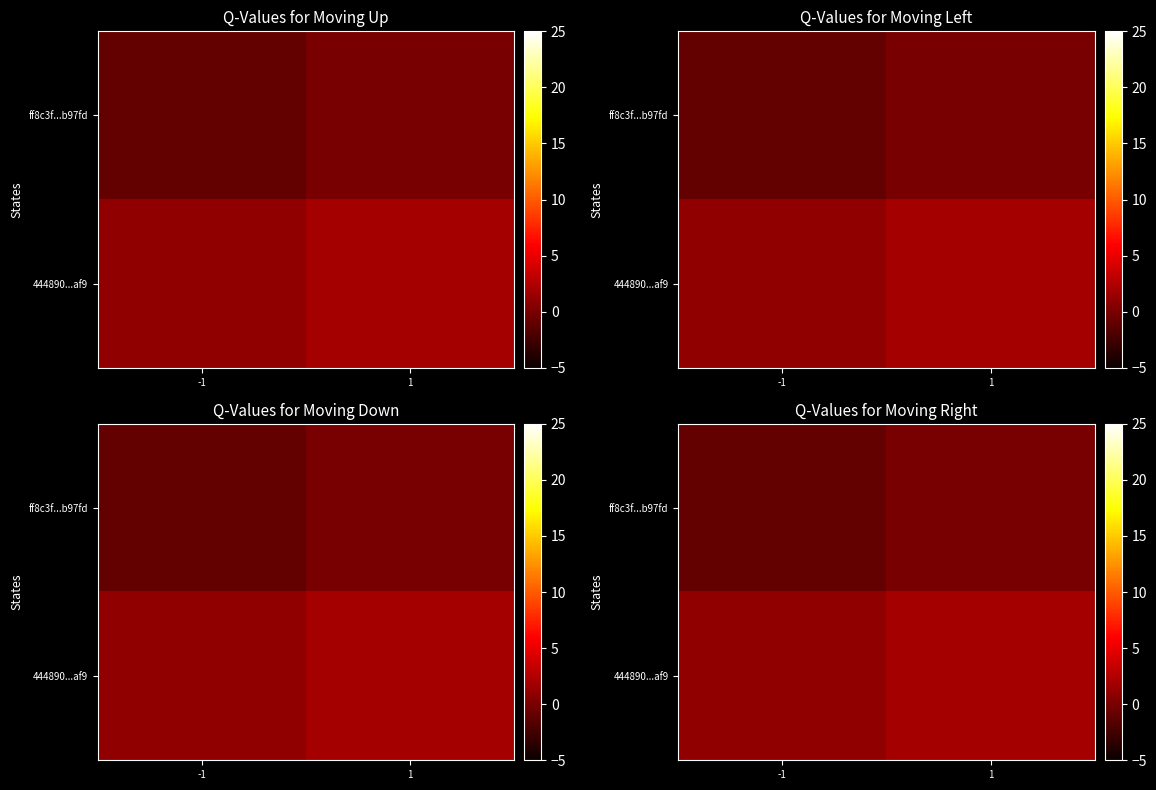

Rank the series at -1 from highest to lowest value.

444890...af9, ff8c3f...b97fd